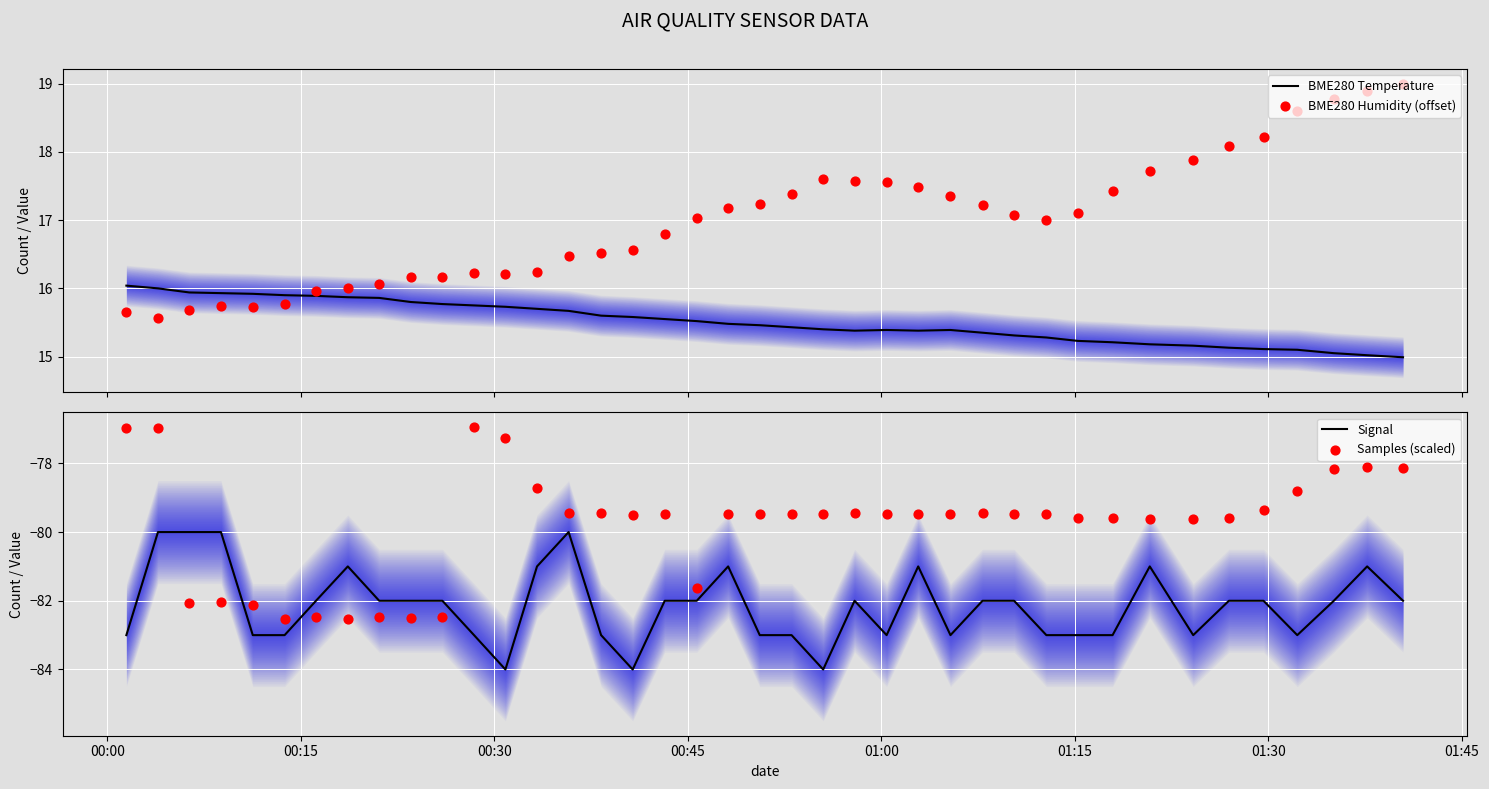

Which series contains the highest Y value?

BME280 Humidity (offset)